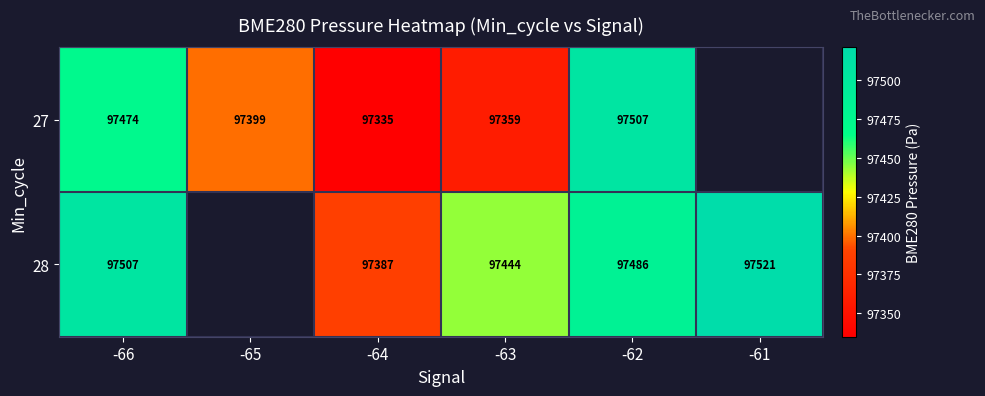

Is the value of 27 at -65 greater than the value of 28 at -66?

No